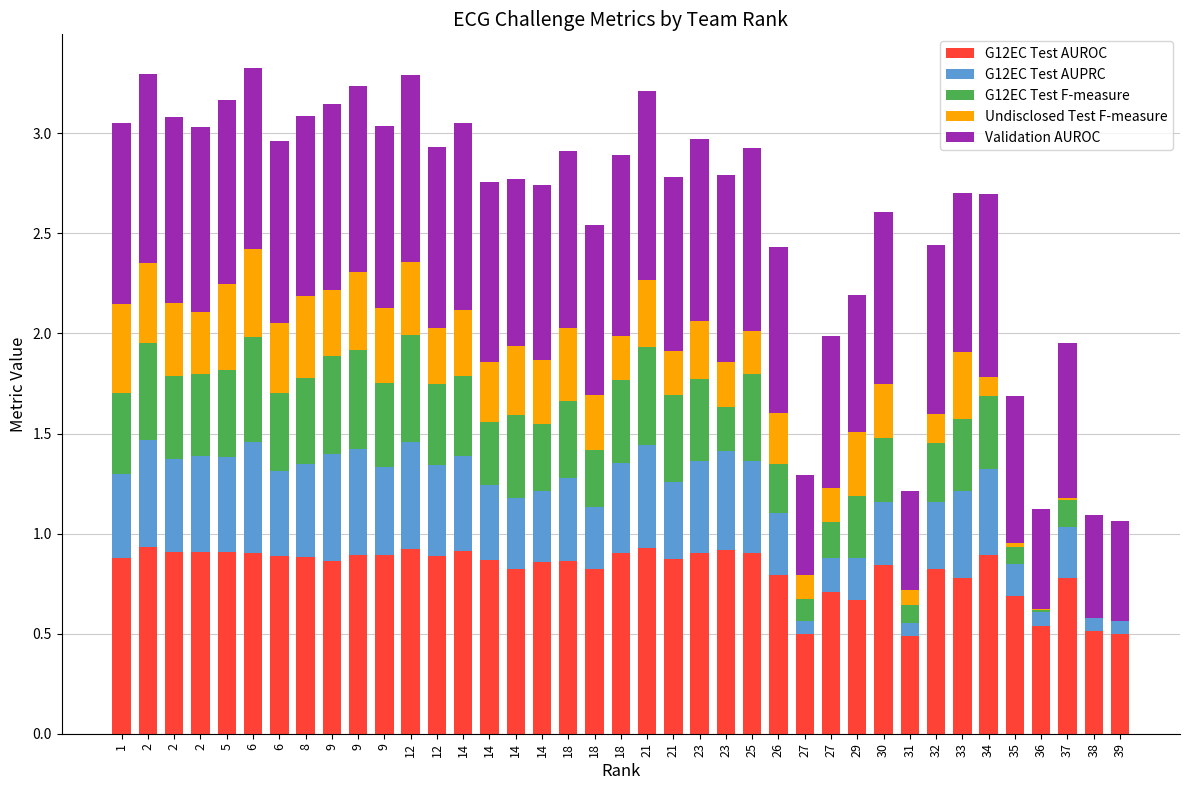

Are the bars grouped side by side (vs. stacked)?

No